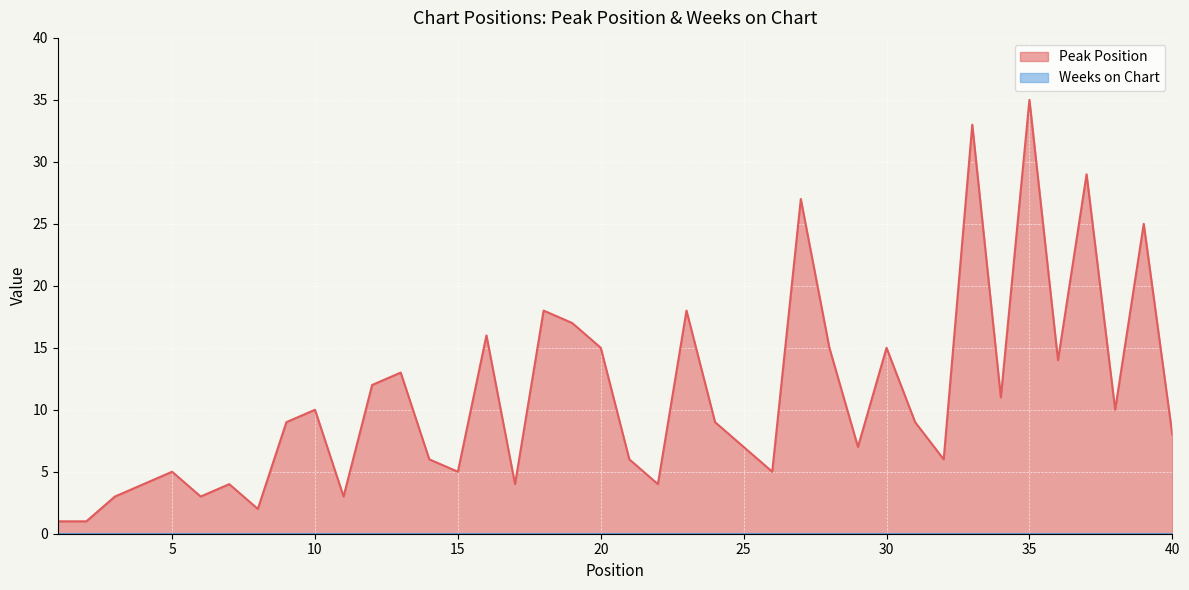

List the labels in order of value, largest first.

35, 33, 37, 27, 39, 18, 23, 19, 16, 20, 28, 30, 36, 13, 12, 34, 10, 38, 9, 24, 31, 40, 25, 29, 14, 21, 32, 5, 15, 26, 4, 7, 17, 22, 3, 6, 11, 8, 1, 2